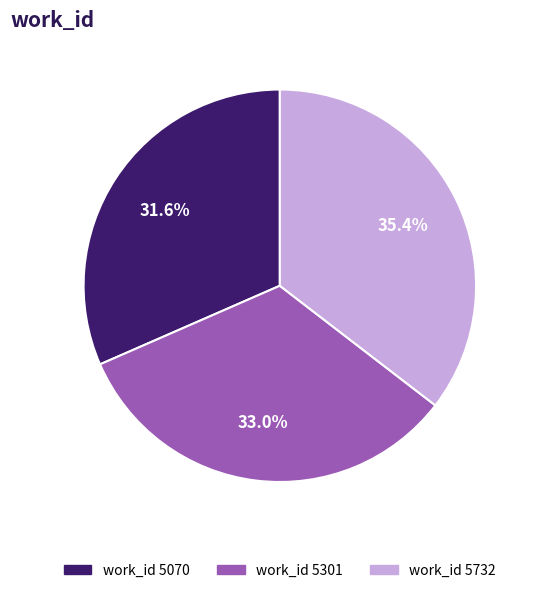

Is there a majority slice in this chart?

No